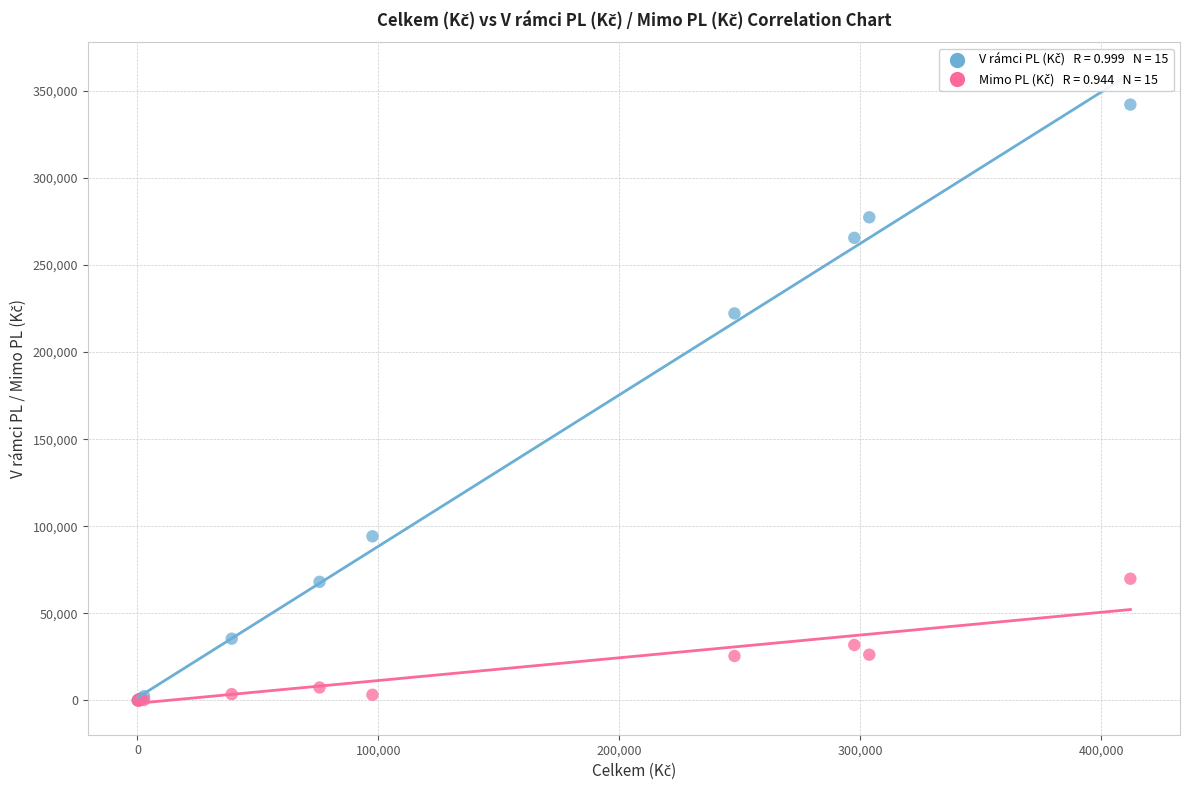

Across all series, what Y value is closest to 171044?

222195.4